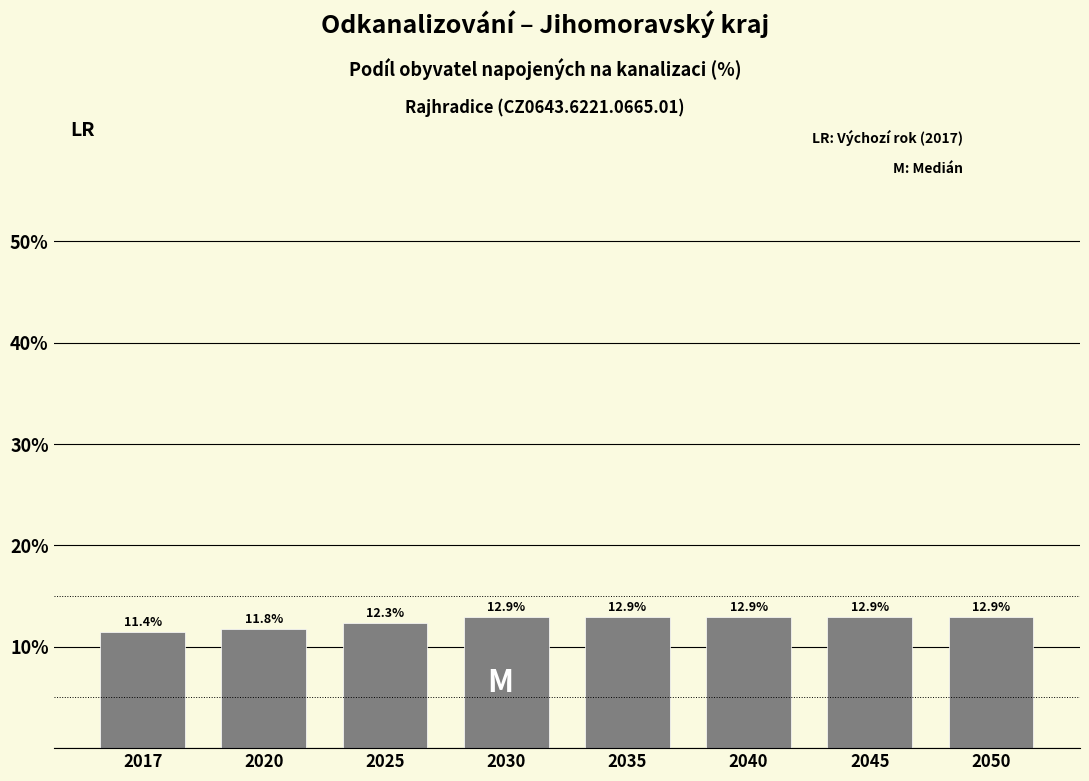

Reading right to left, what are all the values shown in this chart?

2050=12.9	2045=12.9	2040=12.9	2035=12.9	2030=12.9	2025=12.3	2020=11.8	2017=11.4